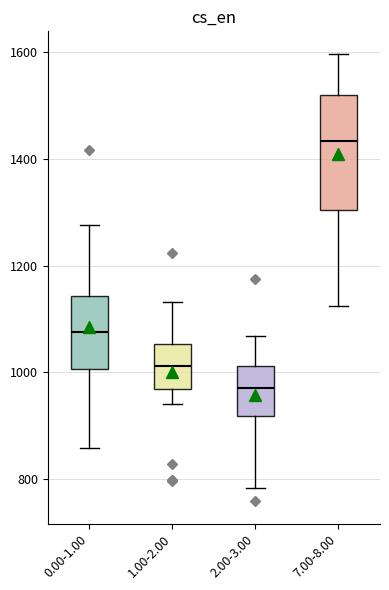

Reading left to right, read every box against the y-axis: the position of its median line, the range the box covers, and the ends of its whiskers. The values are not printed on the chart, so give them approximately, as read against the axis.

0.00-1.00: median 1080, box 1000 to 1140, whiskers 860 to 1280
1.00-2.00: median 1020, box 960 to 1060, whiskers 940 to 1140
2.00-3.00: median 960, box 920 to 1020, whiskers 780 to 1060
7.00-8.00: median 1440, box 1300 to 1520, whiskers 1120 to 1600